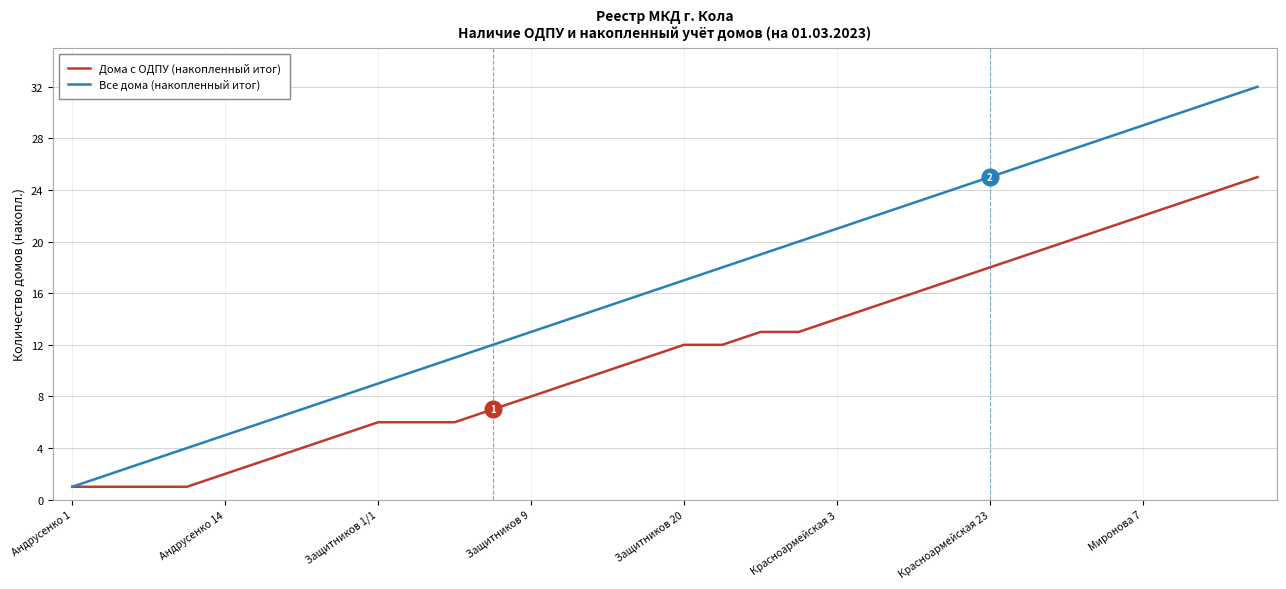

Rank the series by their maximum value, from lowest to highest.

Дома с ОДПУ (накопленный итог), Все дома (накопленный итог)